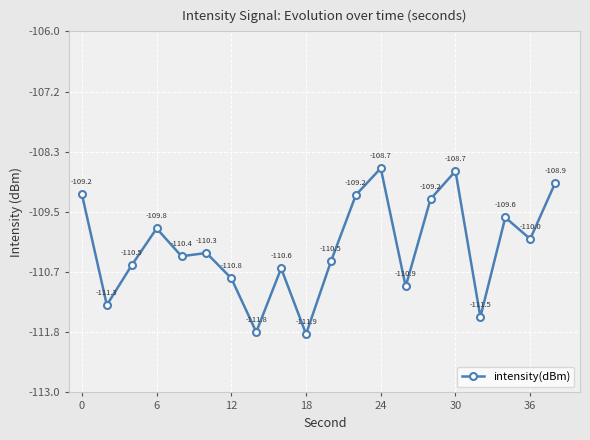

How many points are lower than both their immediate neighbors (excluding endpoints)?

7